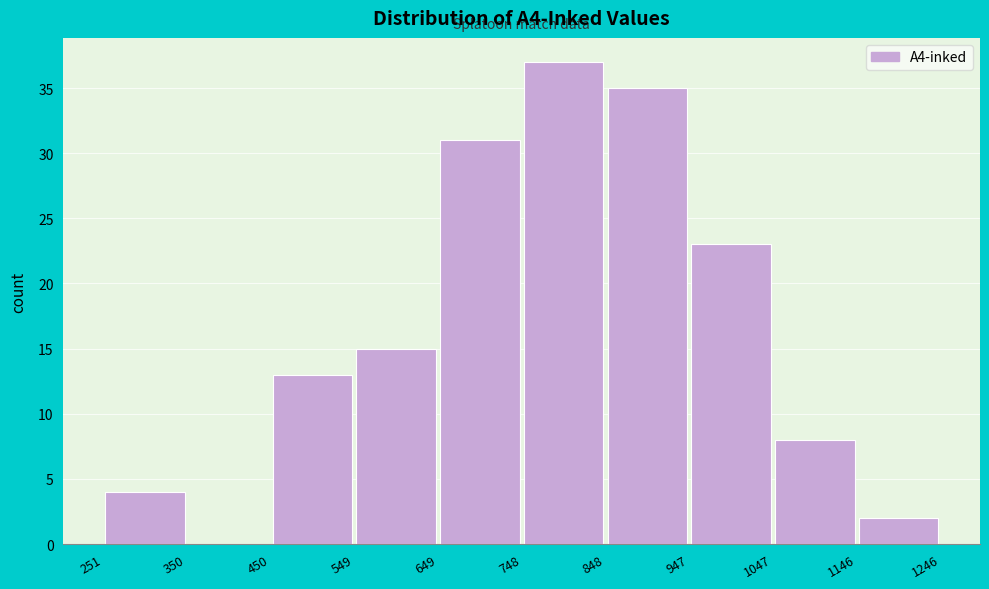

Reading left to right, list every bar in this chart as the range it spans on the x-axis followed by its height. The values are not printed on the chart, so give them approximately, as read against the axis.

251 to 350: 4
350 to 450: 0
450 to 549: 13
549 to 649: 15
649 to 748: 31
748 to 848: 37
848 to 947: 35
947 to 1047: 23
1047 to 1146: 8
1146 to 1246: 2